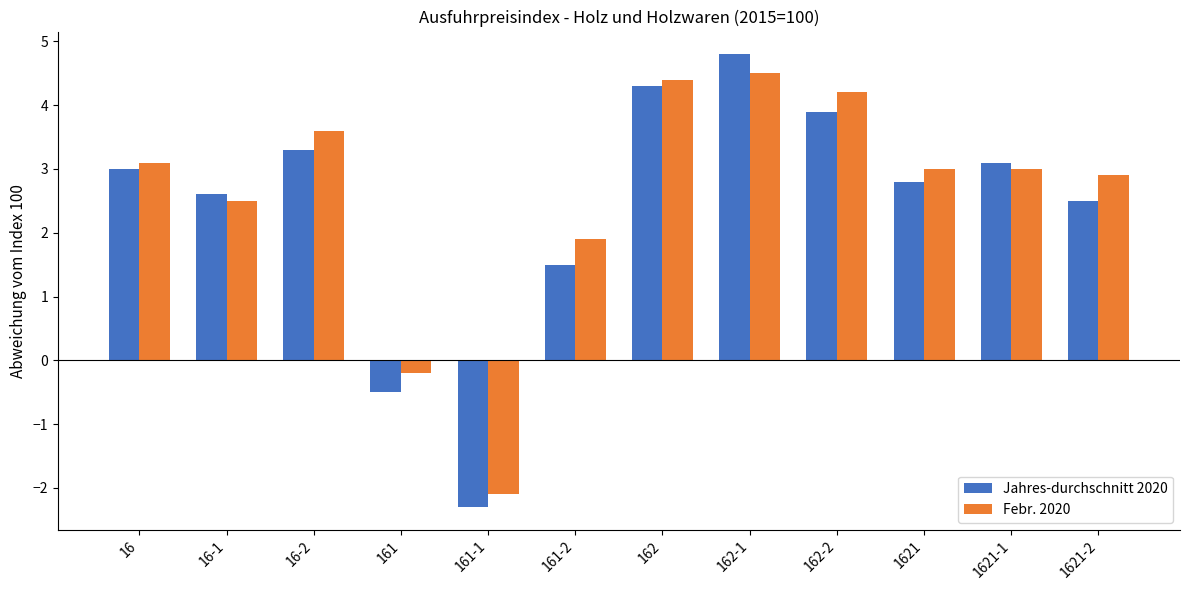

What is the total value across all series at 1621-1?

6.1